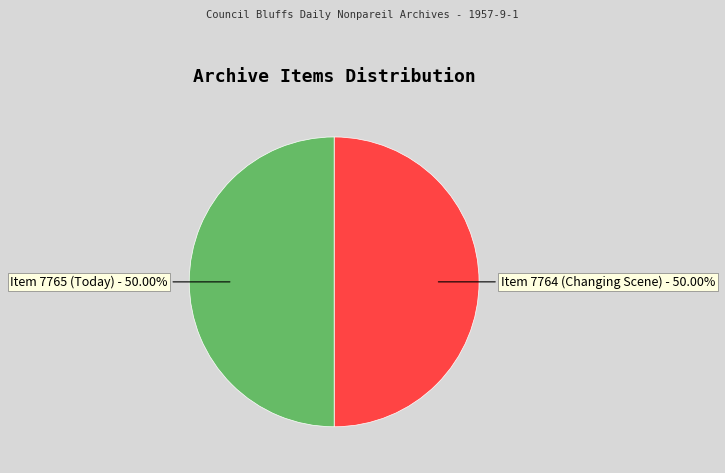

How many segments does this pie chart have?

2